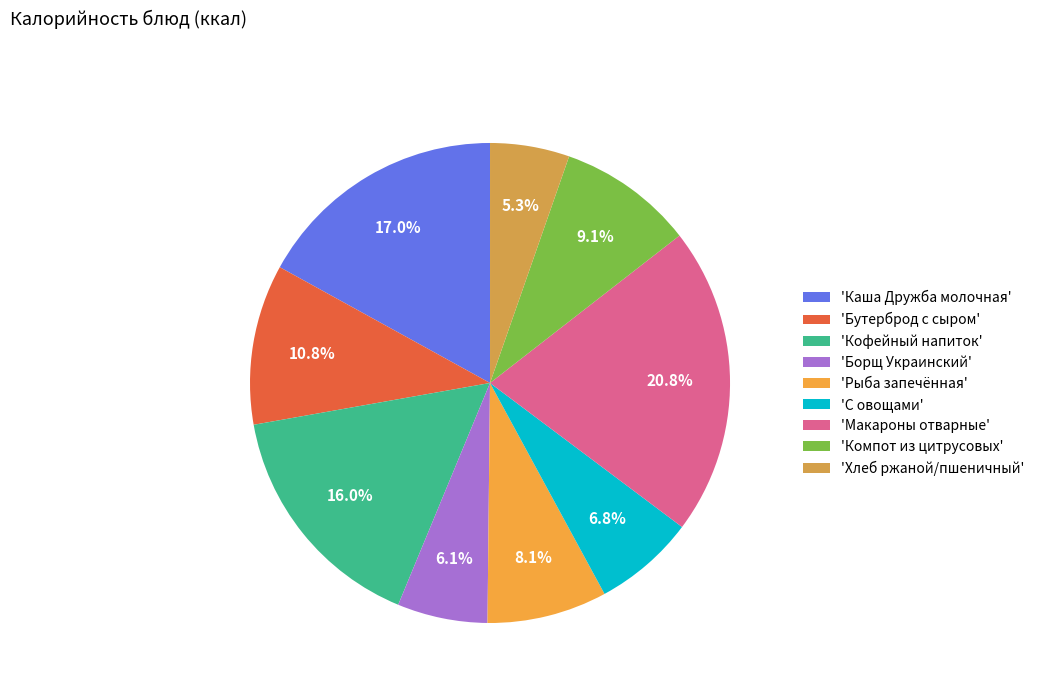

How many slices are in this pie chart?

9